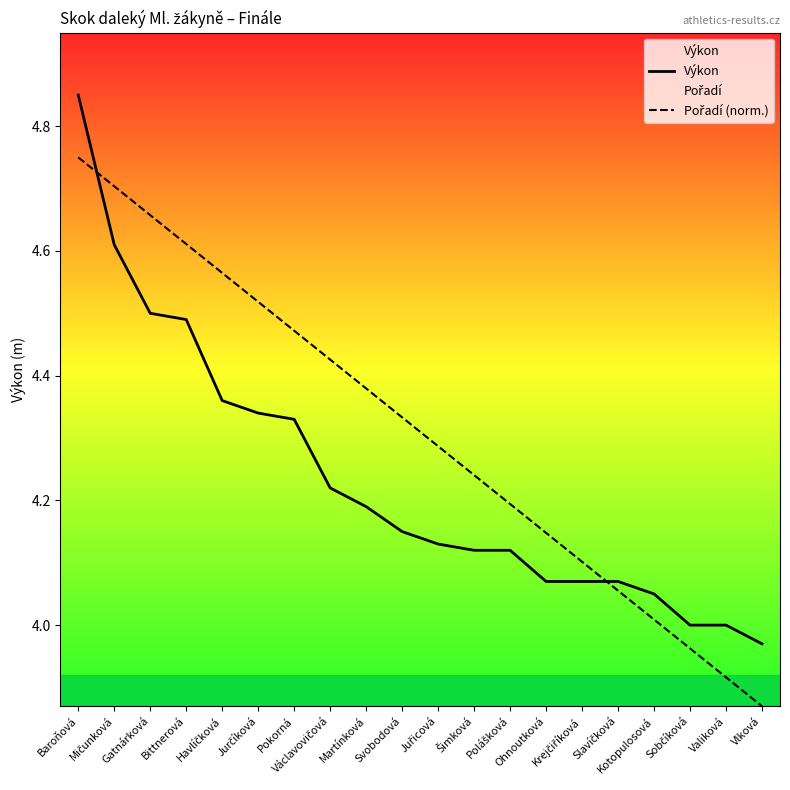

Where does the Pořadí (norm.) series first go above 4?

Baroňová